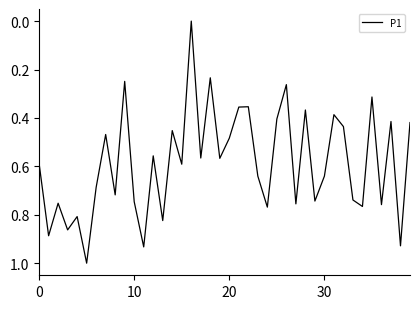

What is the difference between the maximum and minimum values?

1.0